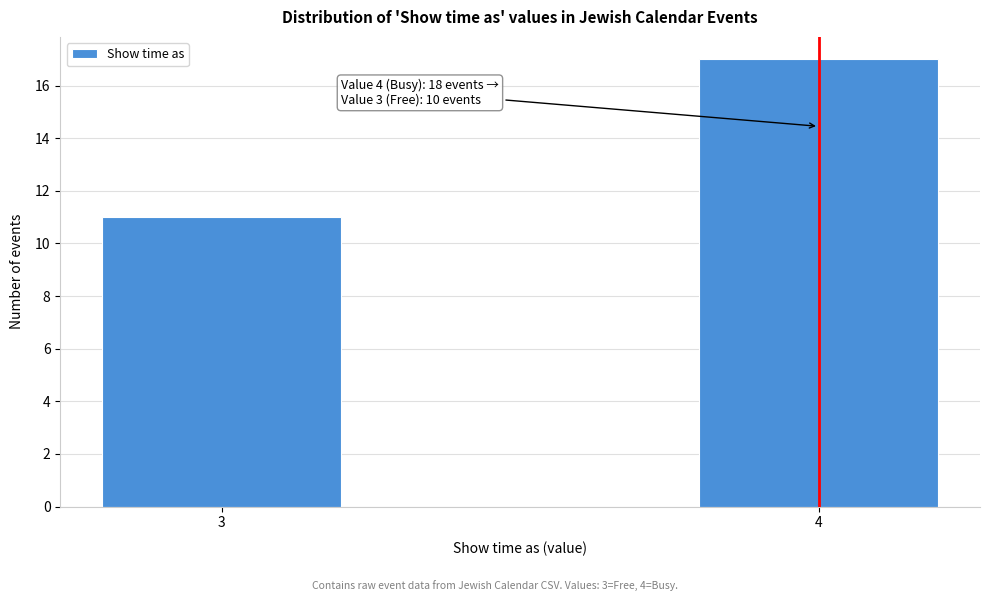

Reading left to right, transcribe all the data shown in this chart.

3=11	4=17